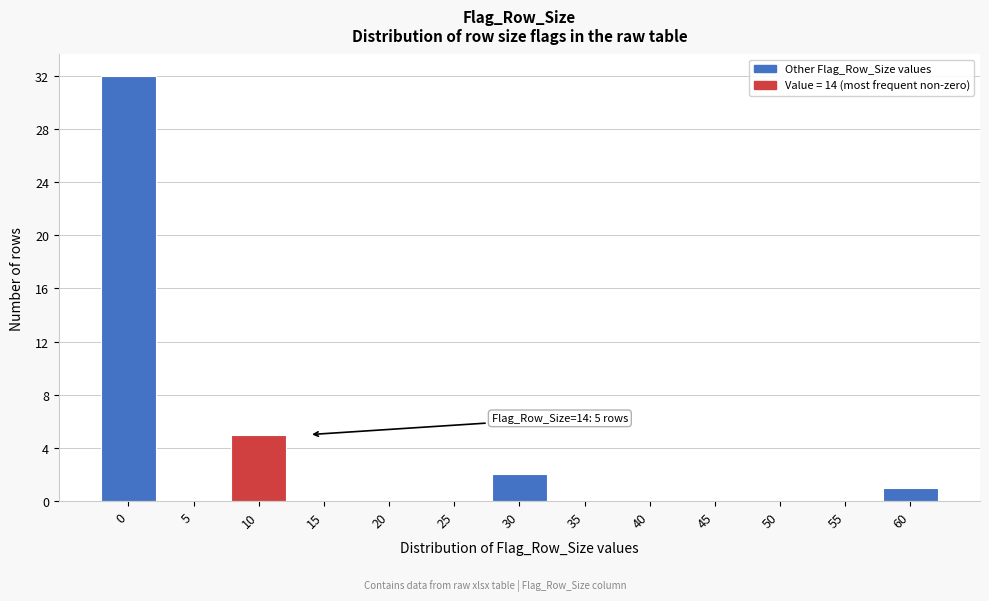

Reading left to right, transcribe all the data shown in this chart.

0=32	5=0	10=5	15=0	20=0	25=0	30=2	35=0	40=0	45=0	50=0	55=0	60=1